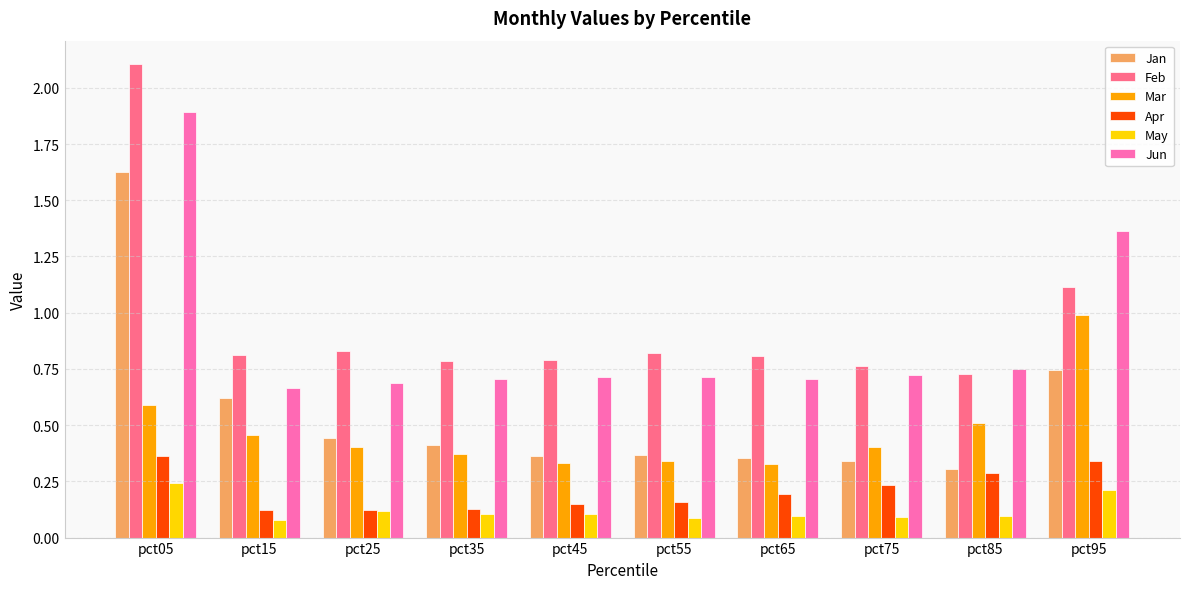

Which label corresponds to the largest value in the chart?

pct05